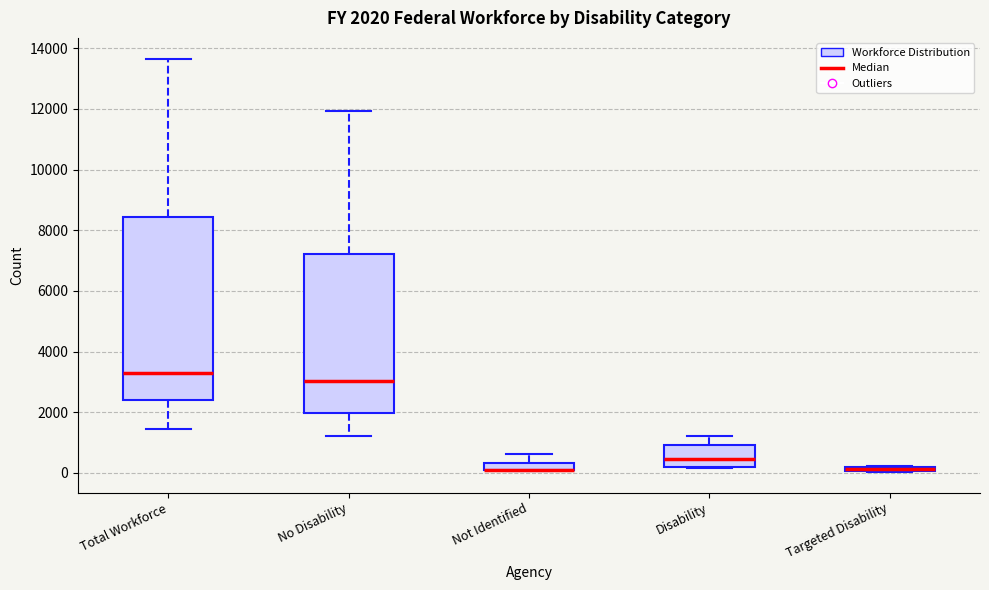

Which box is the tallest, from its lower edge to its upper edge?

Total Workforce